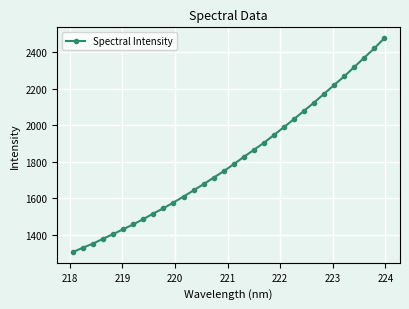

What is the smallest value displayed?

1304.4